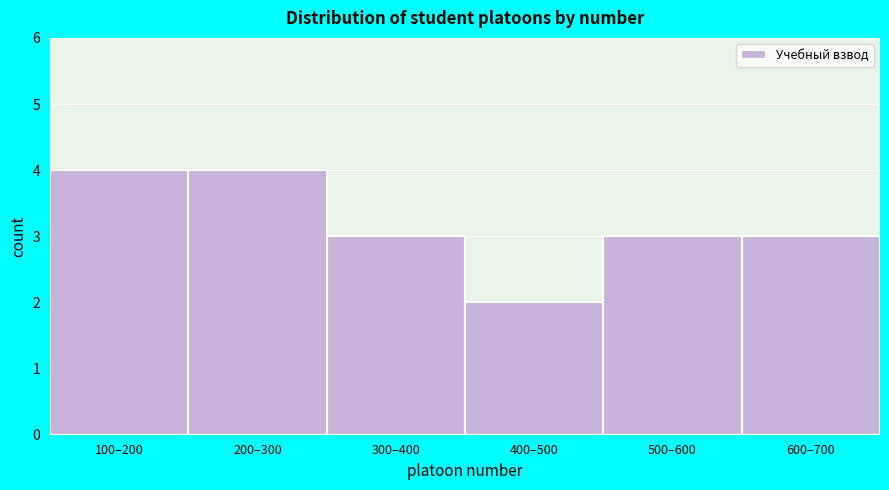

Reading left to right, extract all data points from this chart.

100–200=4	200–300=4	300–400=3	400–500=2	500–600=3	600–700=3